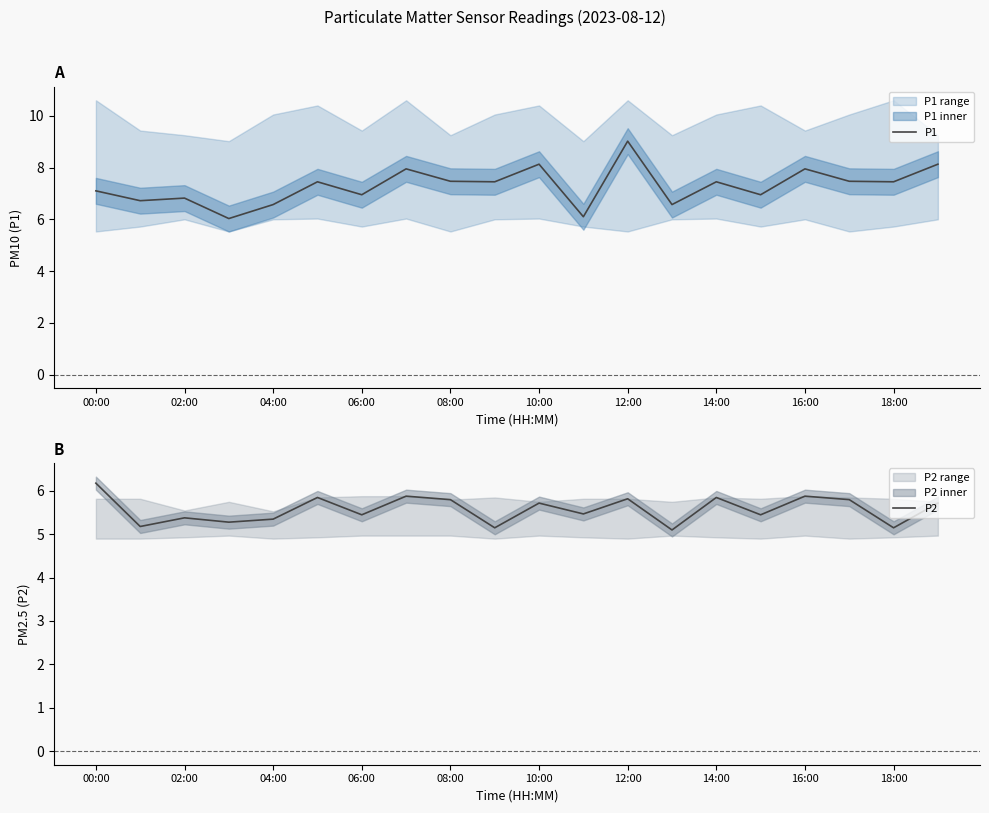

True or false: P1 and P2 intersect in this chart.

False